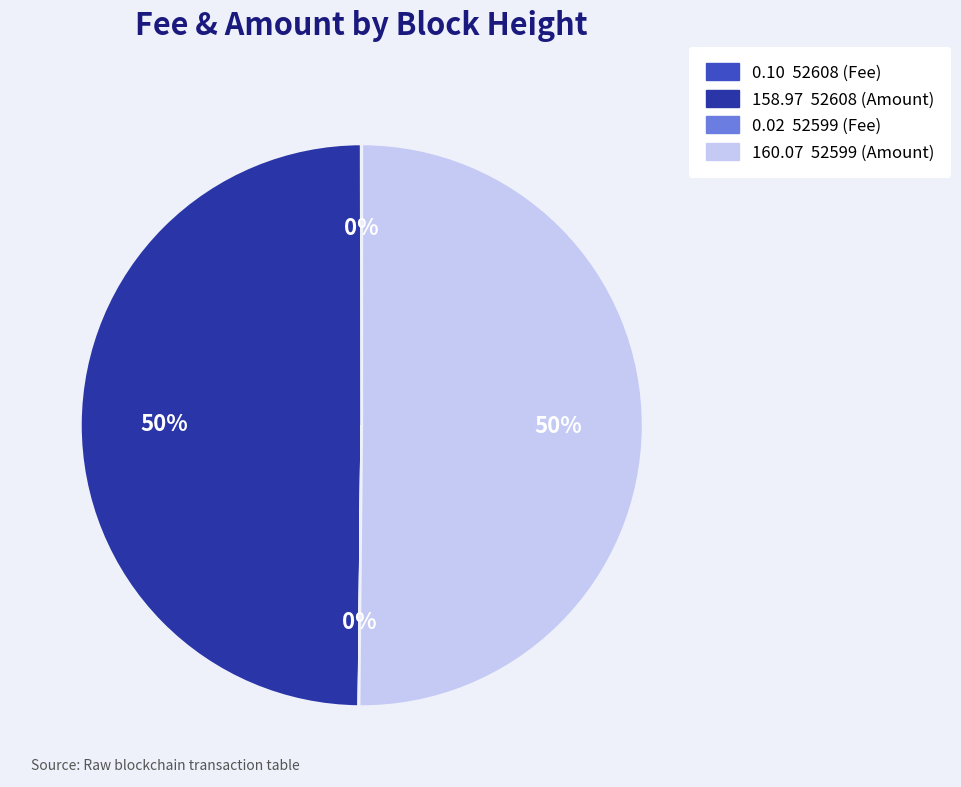

To the nearest percent, what is the average slice percentage?

25%